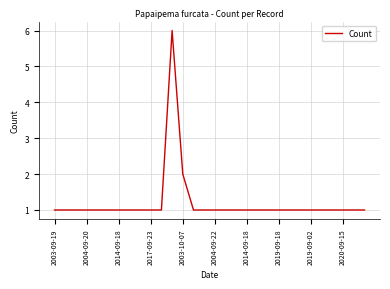

Does the chart have visible grid lines?

Yes